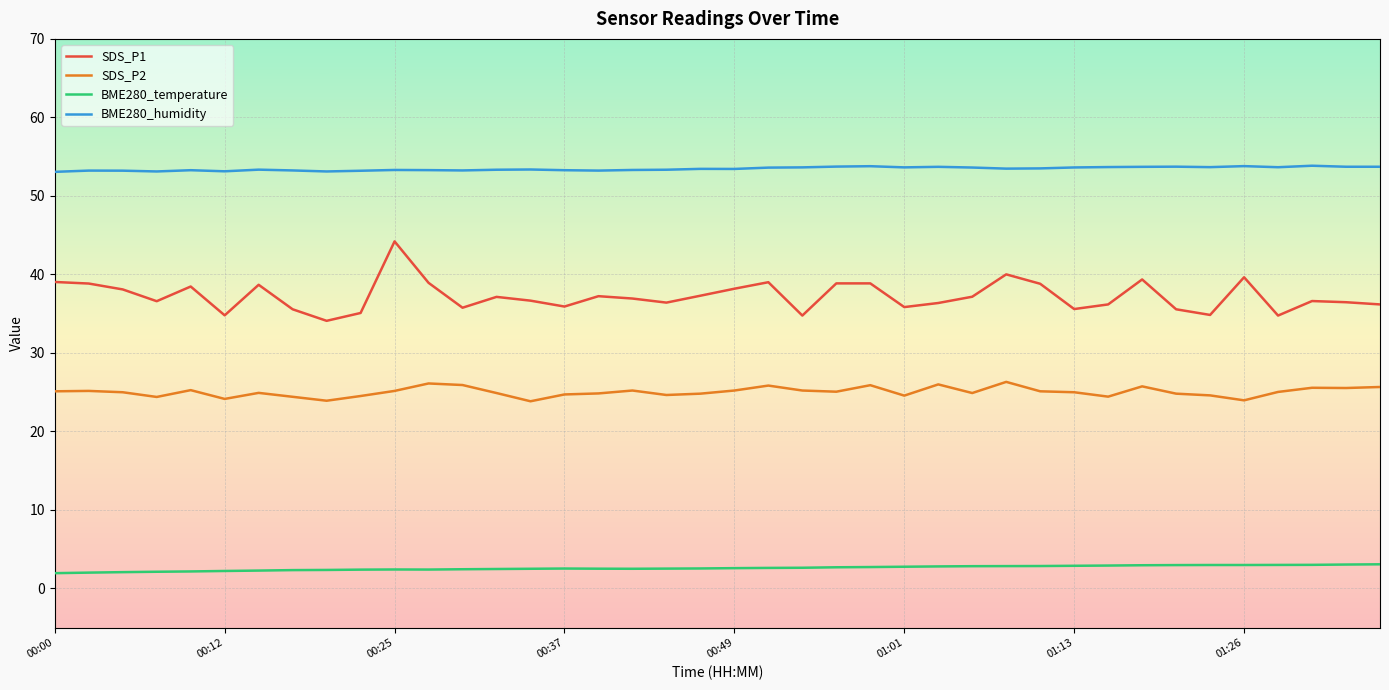

Rank the series by their maximum value, from lowest to highest.

BME280_temperature, SDS_P2, SDS_P1, BME280_humidity